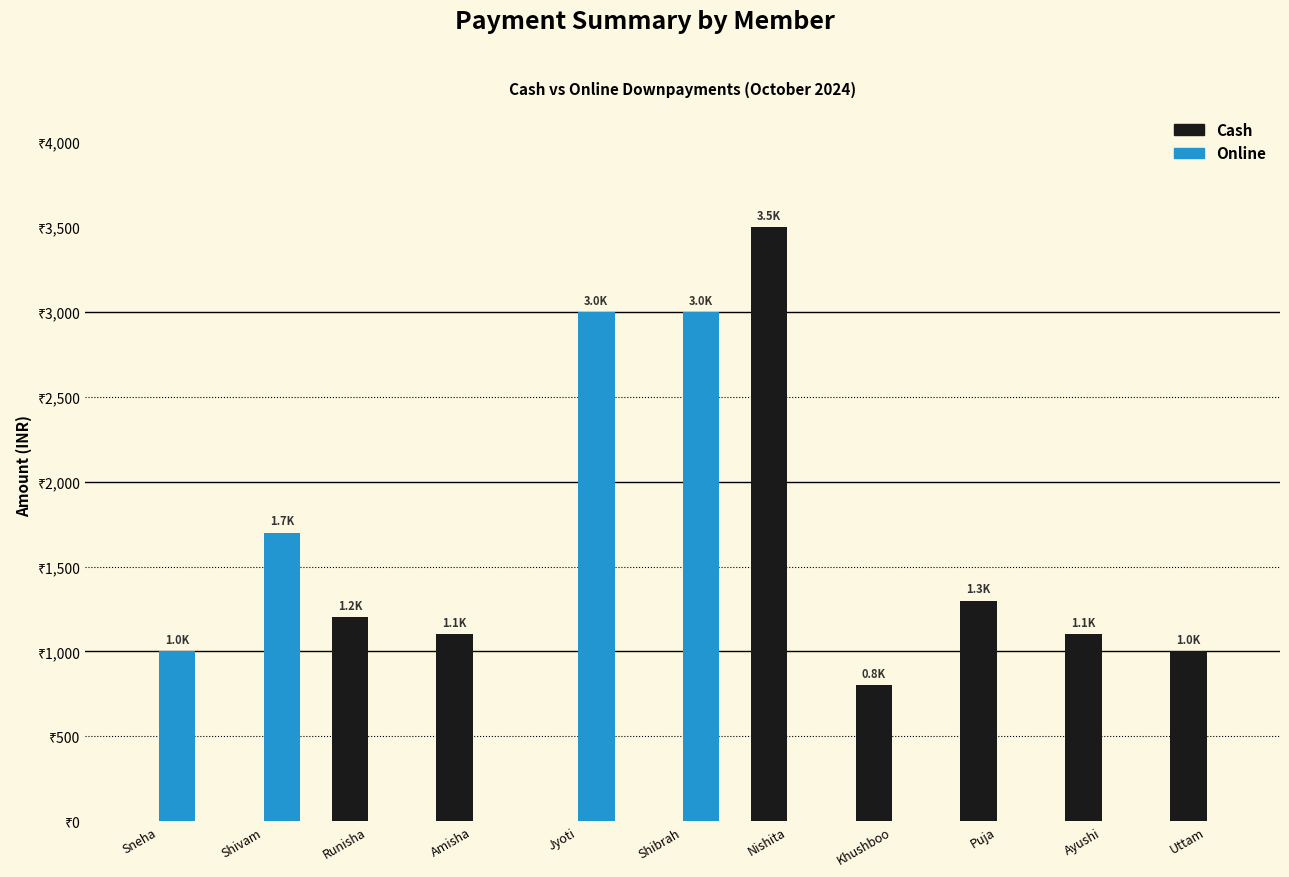

At which category does the chart reach its peak across all series?

Nishita